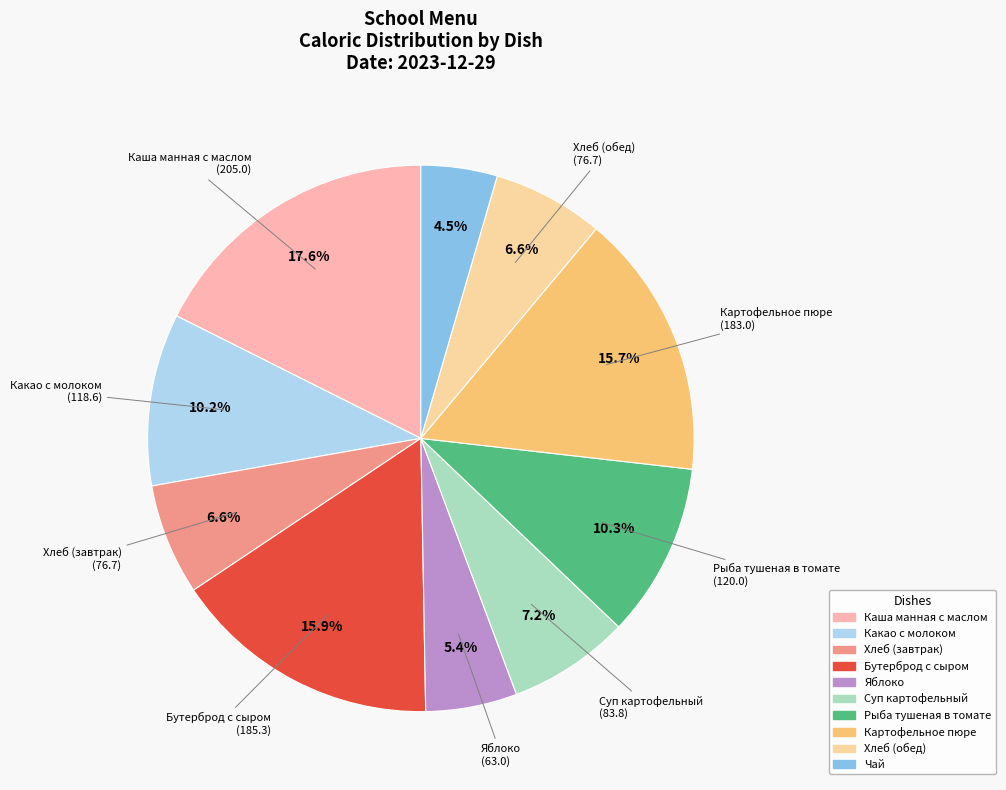

To the nearest percent, what percentage of the pie is Суп картофельный?

7%